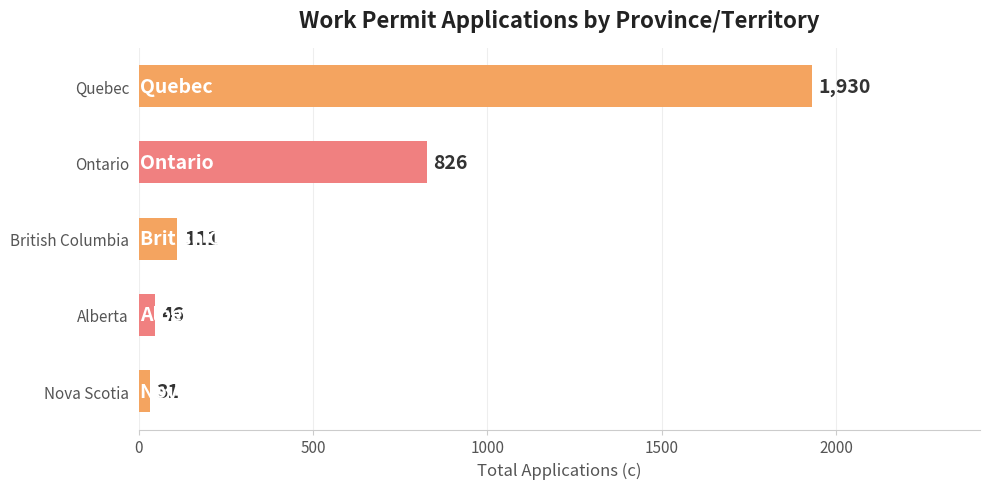

The value at Quebec is 1930. True or false?

True